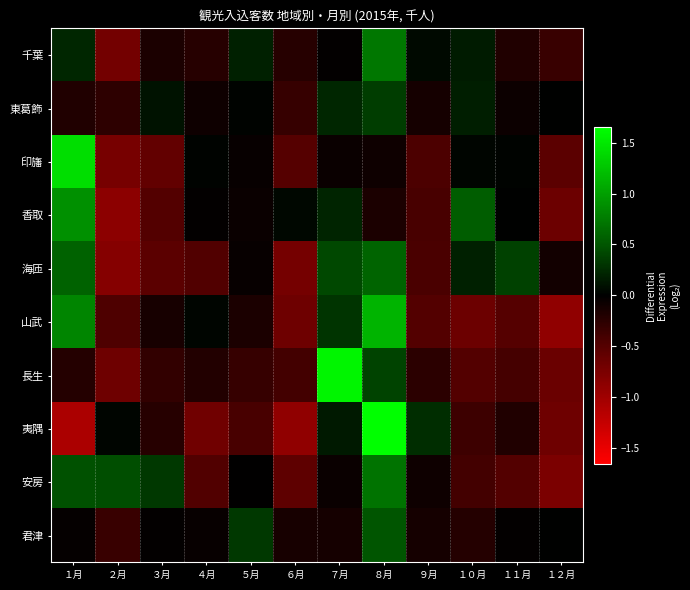

How many series are shown in this chart?

10